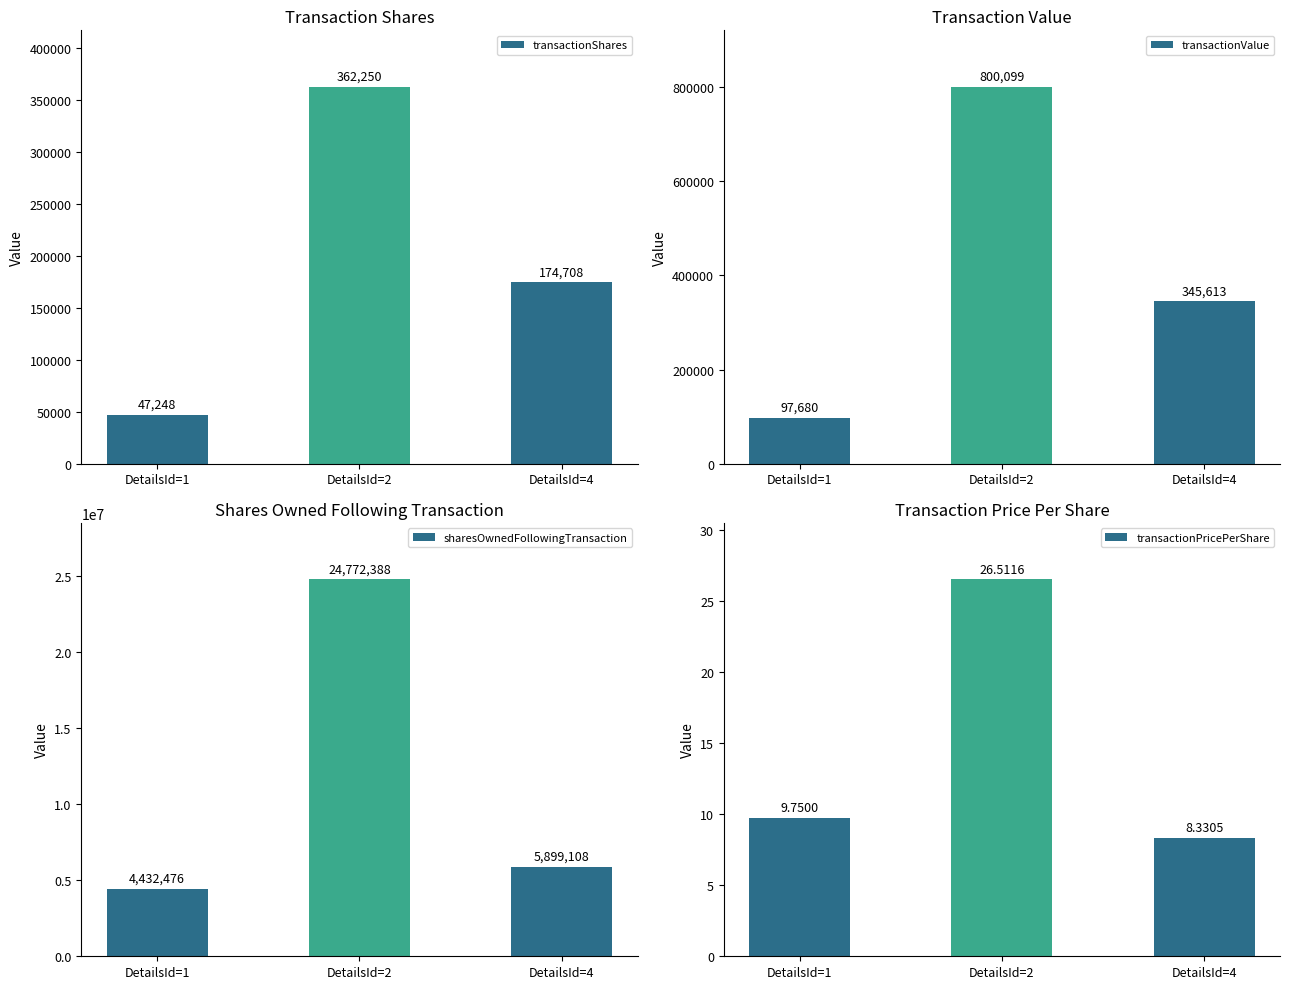

Are the bars horizontal?

No